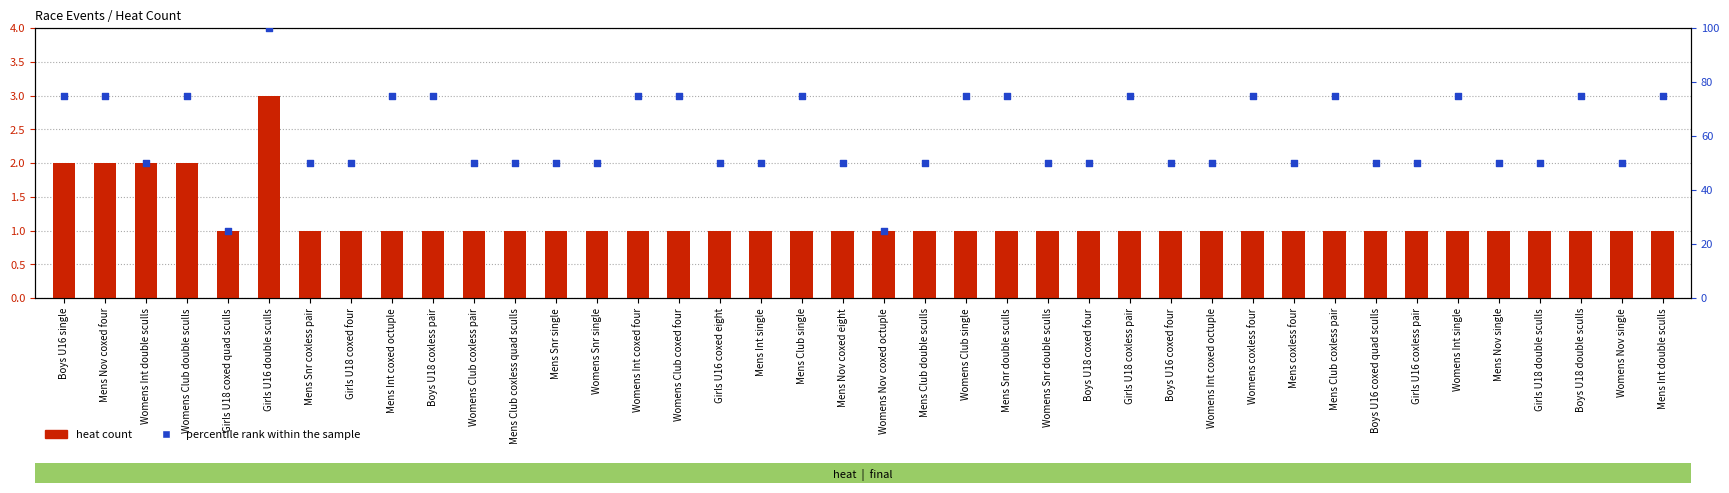

Which series has the largest Y range (max minus min)?

percentile rank within the sample